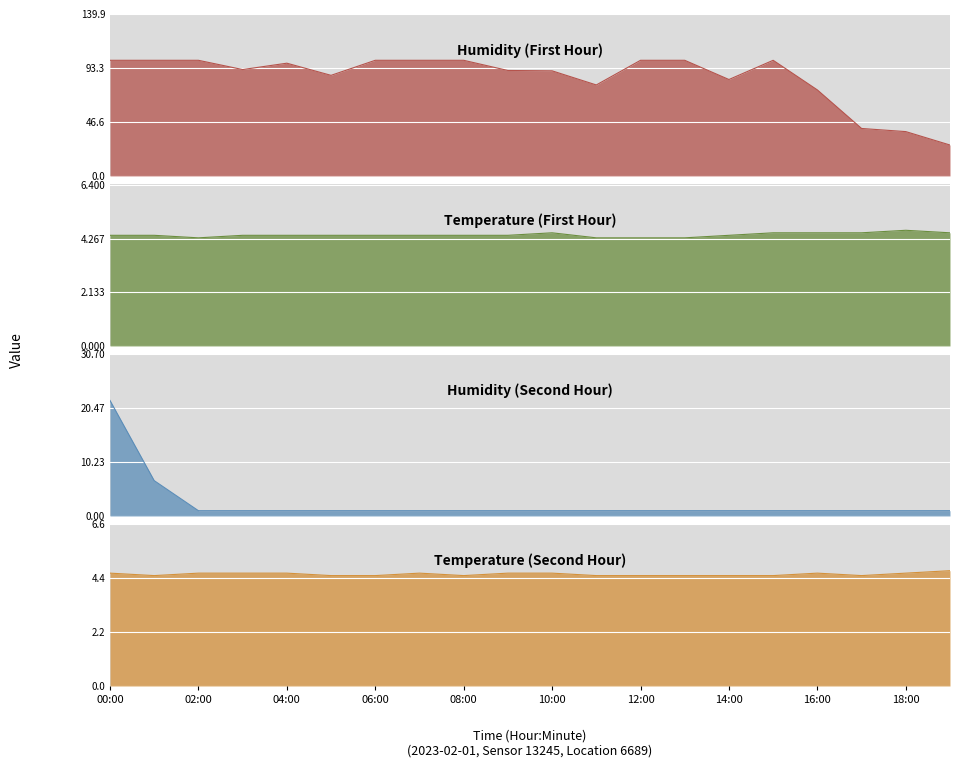

What position from the right is 11:00?

9